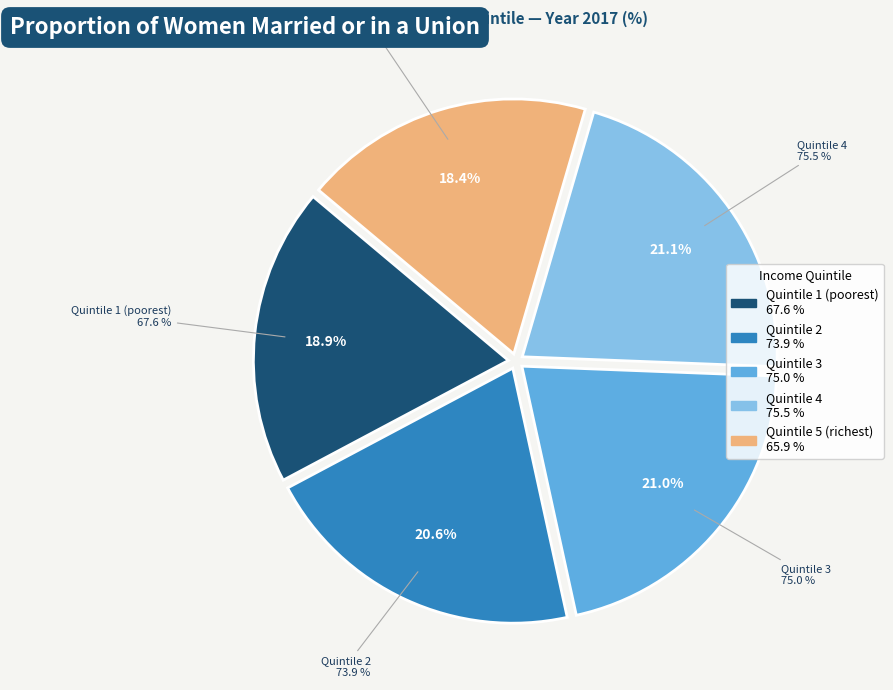

The Quintile 4 slice represents 33% of the pie. True or false?

False